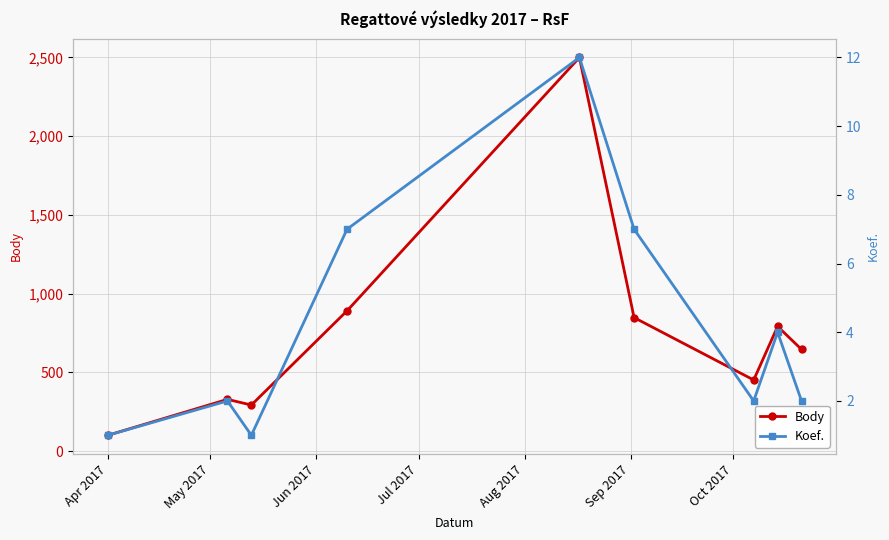

Reading right to left, what are all the values shown in this chart?

Body: 646	792	452	848	2499	891	293	329	101
Koef.: 2	4	2	7	12	7	1	2	1